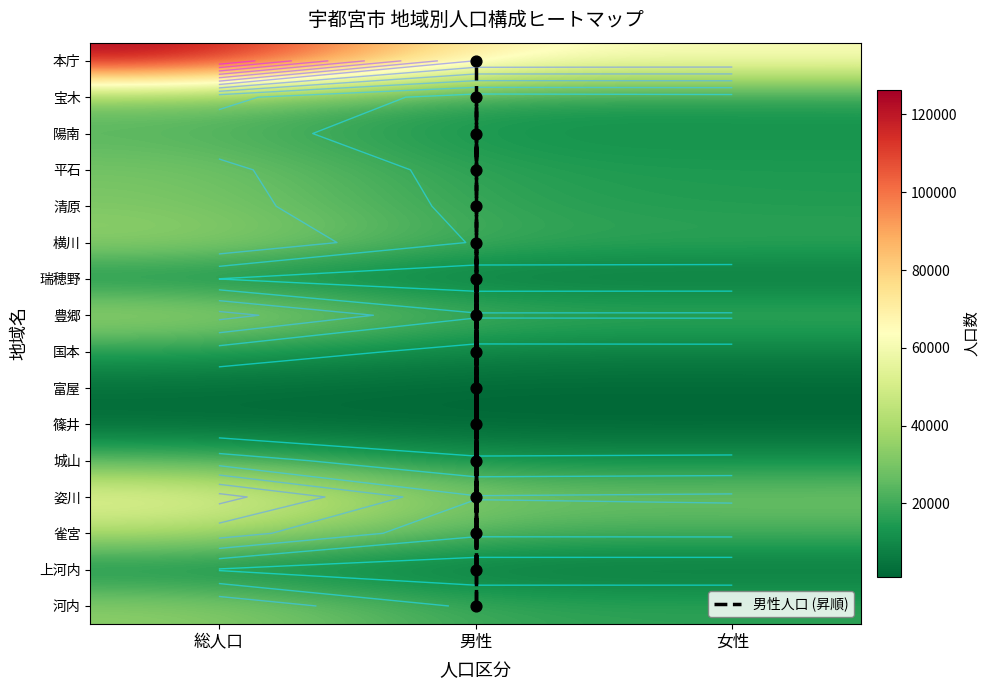

How many data points in 横川 are less than 18337?

1